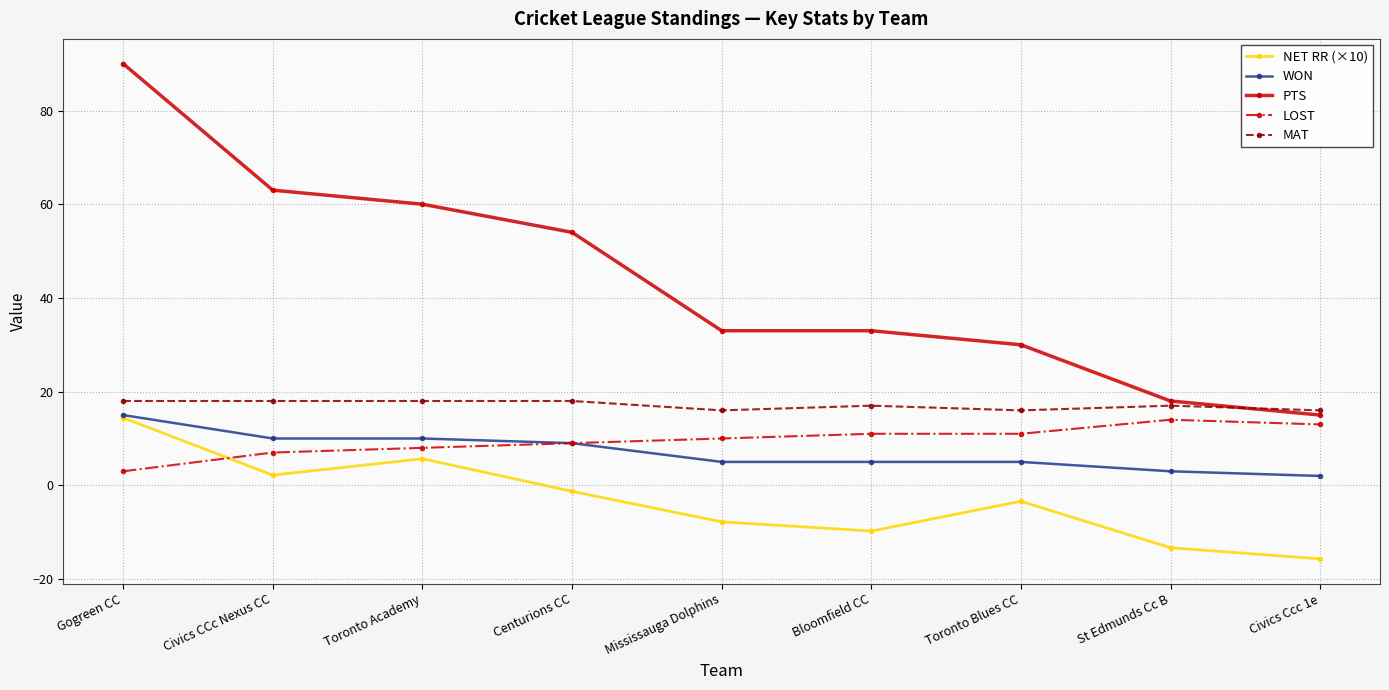

What is the difference between the maximum and minimum values in the WON series?

13.0